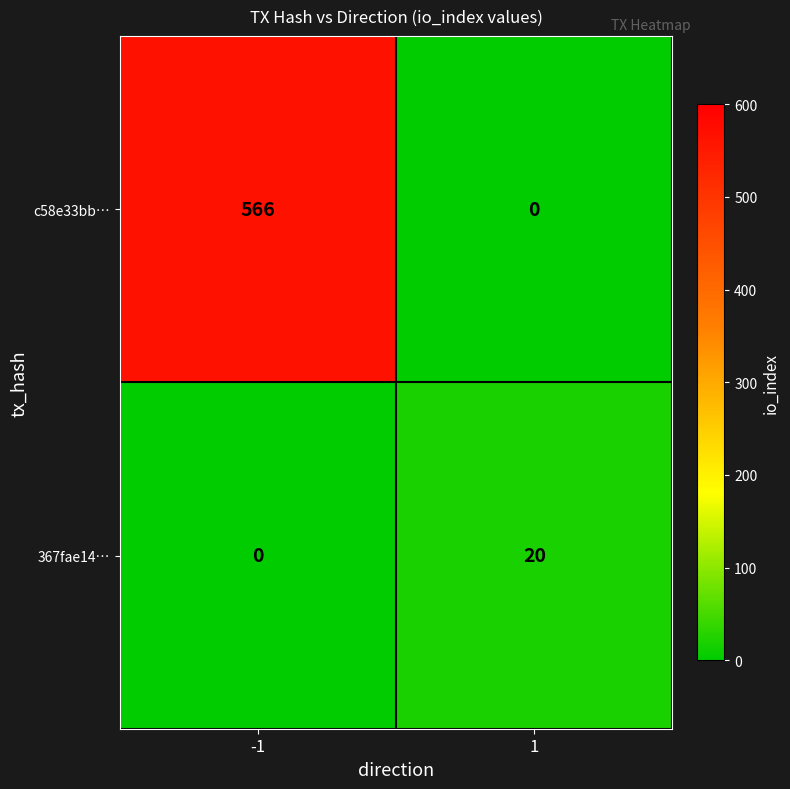

The value of c58e33bb… at -1 is 283. True or false?

False